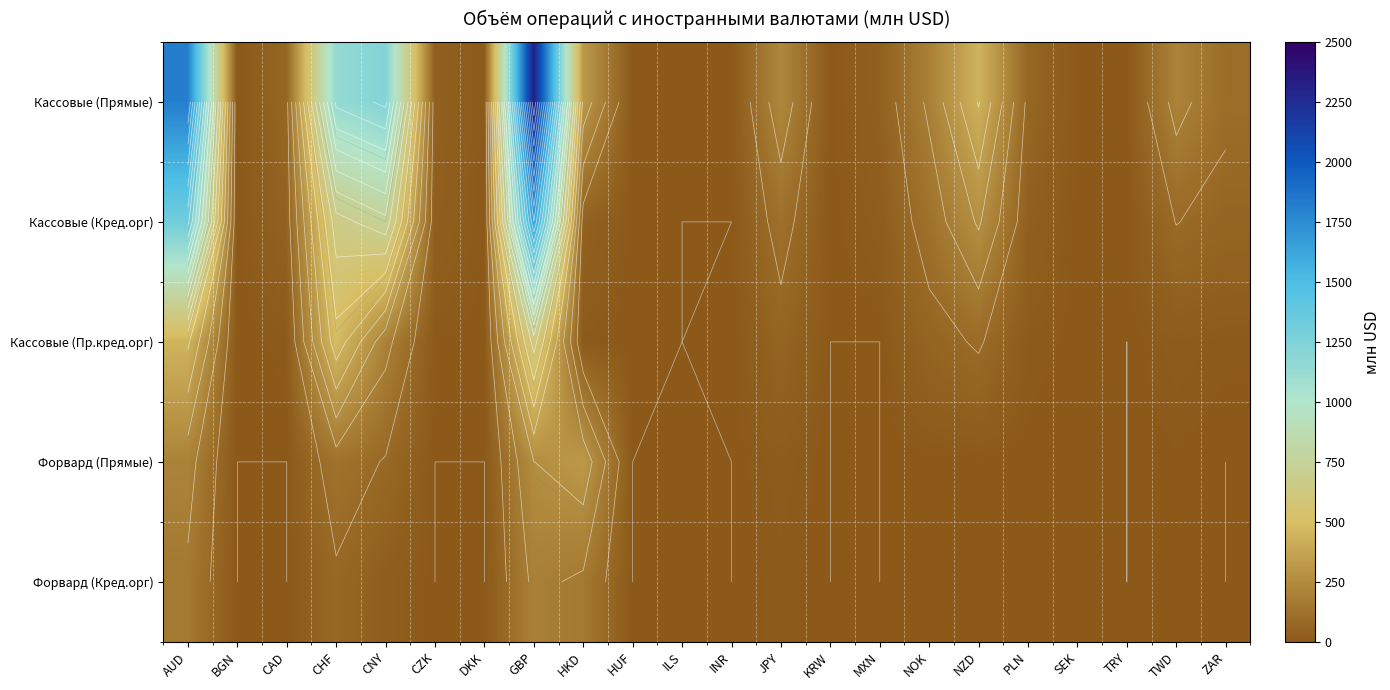

Which series has the largest range (max minus min)?

Кассовые (Прямые)